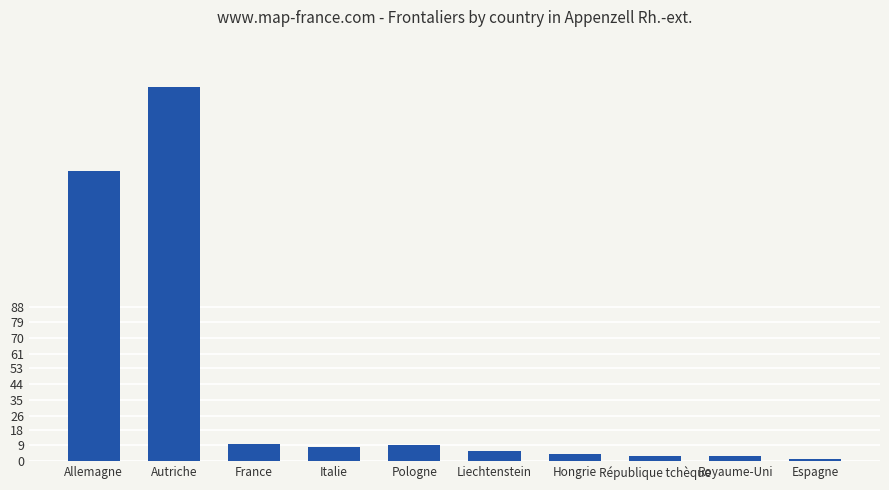

What is the label of the 9th bar from the right?

Autriche